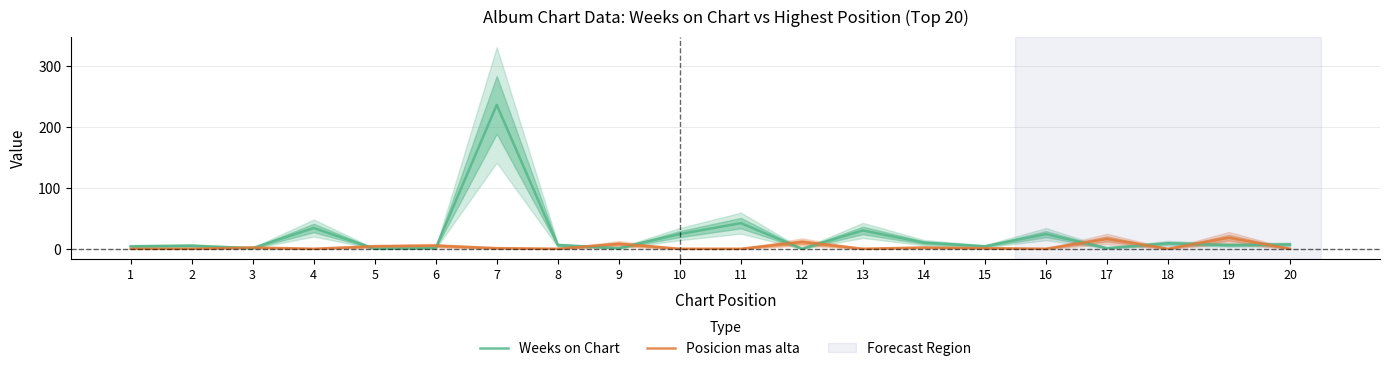

What is the value of the Weeks on Chart point at the 16th from the left?

25